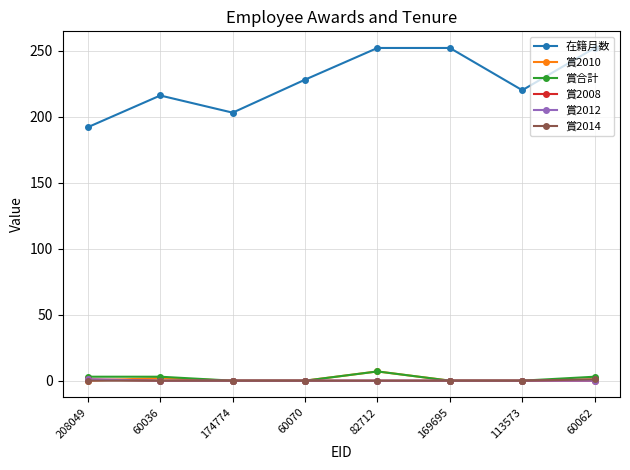

Does the chart have visible grid lines?

Yes